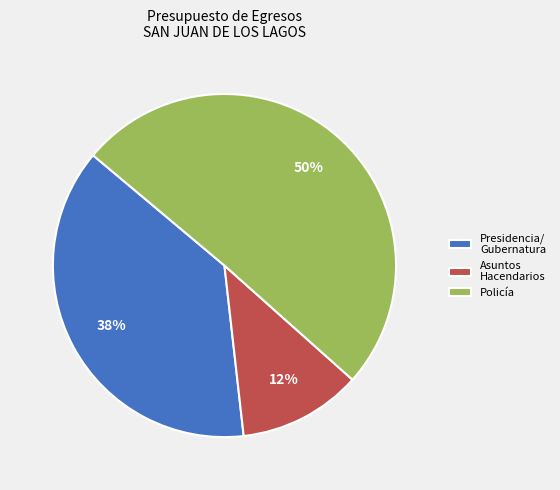

What percentage is the Policía slice, to the nearest percent?

50%